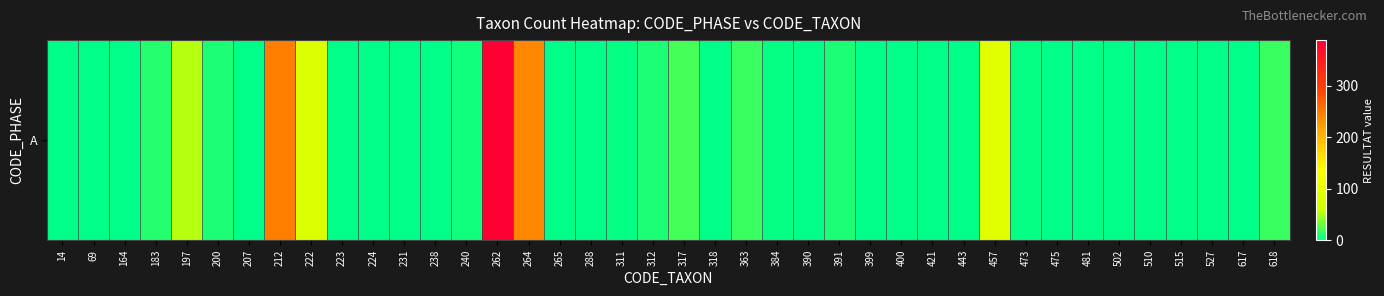

What is the difference between the maximum and minimum values?

389